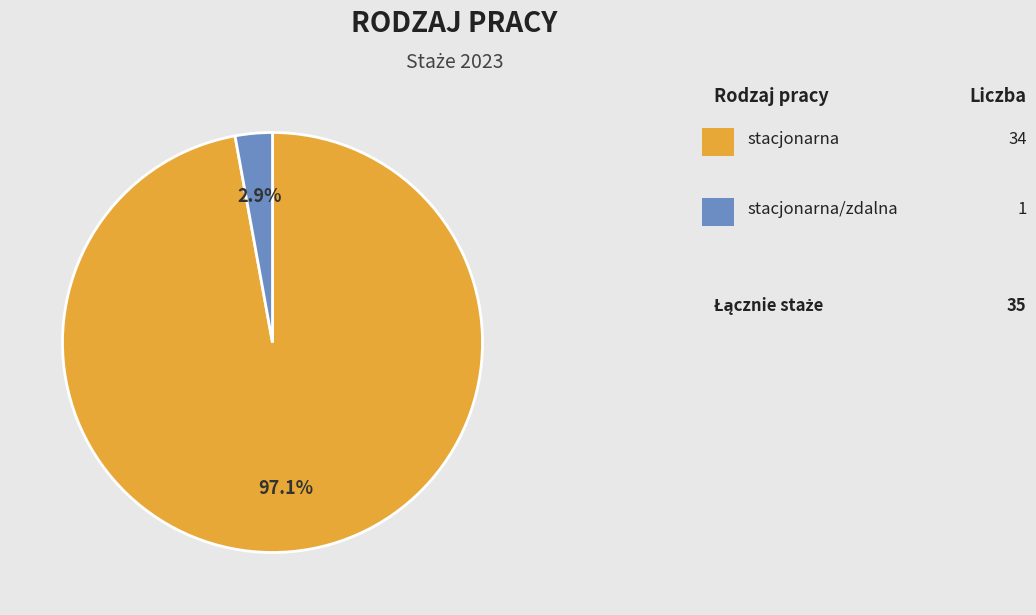

Rank the categories by value from highest to lowest.

stacjonarna, stacjonarna/zdalna